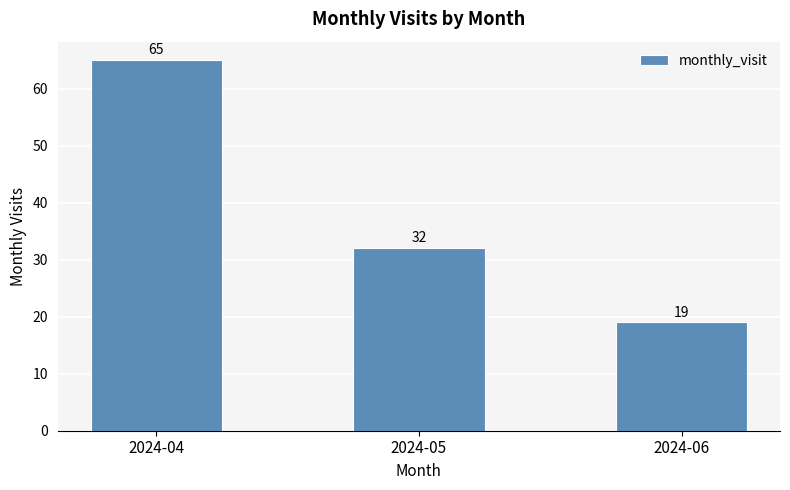

Which label corresponds to the largest value in the chart?

2024-04